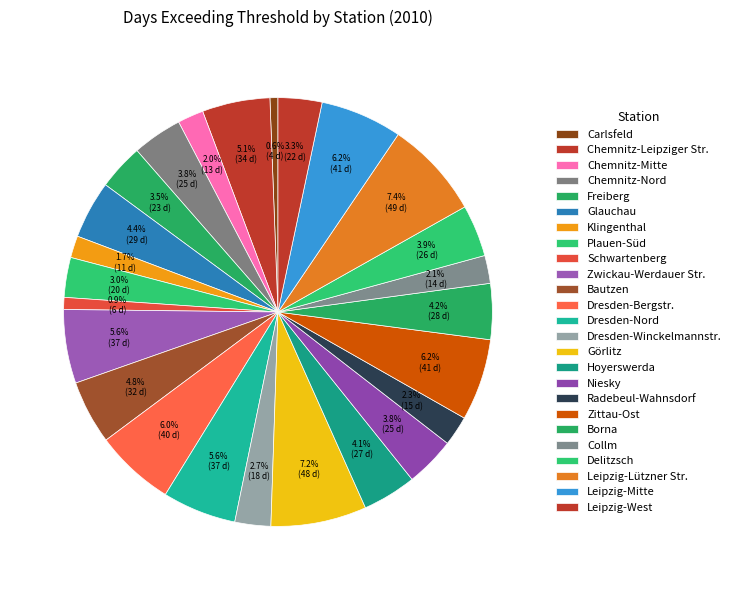

What percentage is the Leipzig-West slice, to the nearest percent?

3%